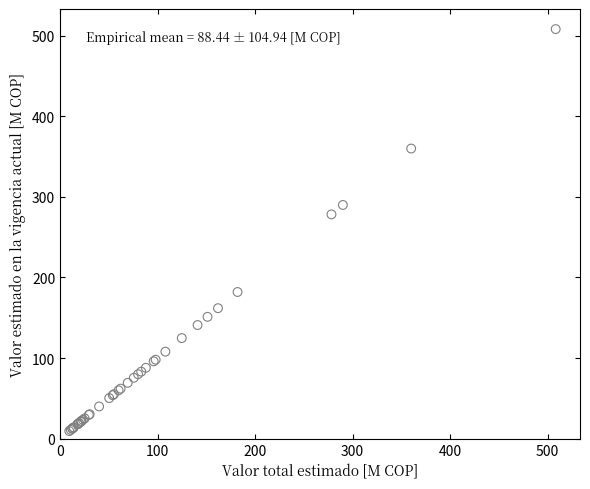

What Y value in the scatter plot is closest to 258?

278.3